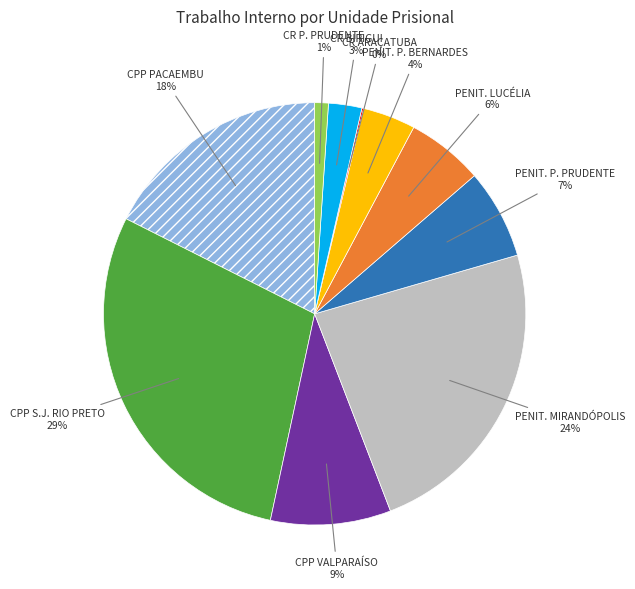

To the nearest percent, what is the difference between the largest and smallest slice percentages?

29%